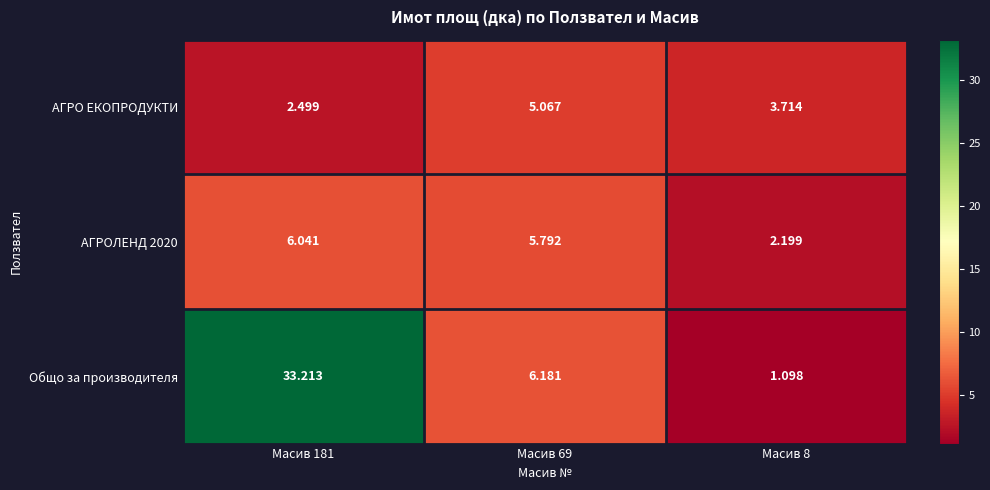

Which series has the widest spread of values?

Общо за производителя